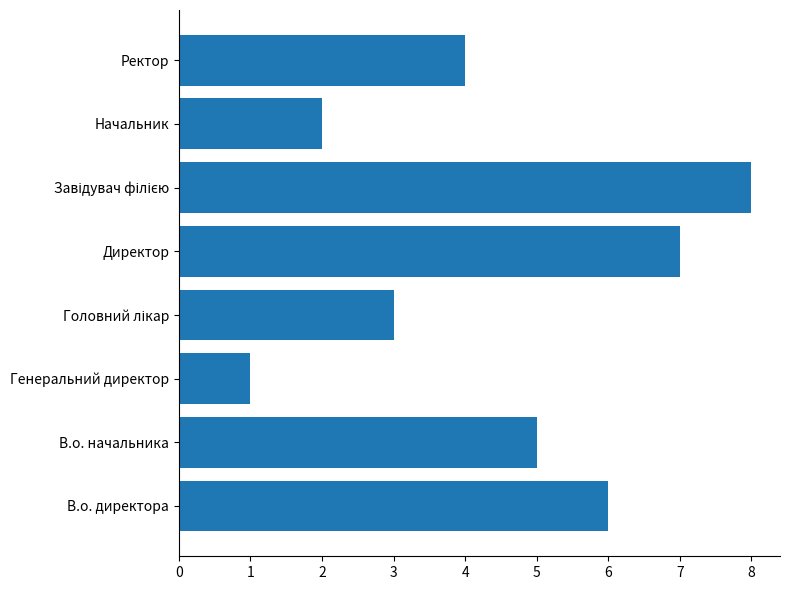

Reading bottom to top, what are all the values shown in this chart?

6	5	1	3	7	8	2	4